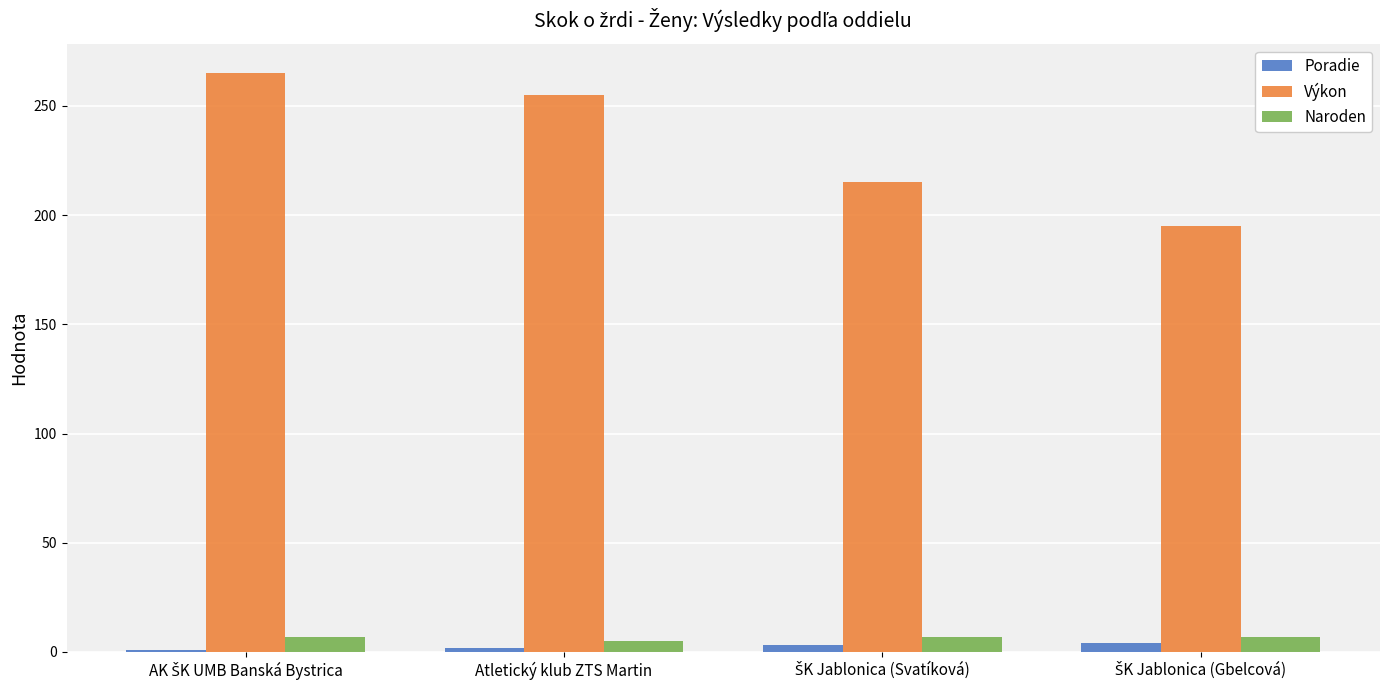

What are all the series names shown in the legend?

Poradie, Výkon, Naroden